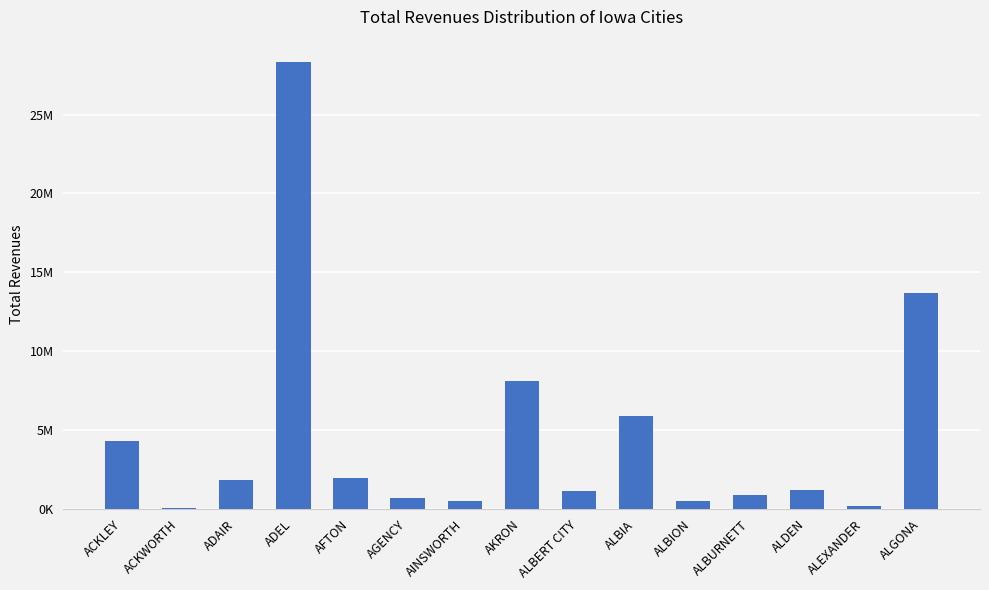

Are the bars horizontal?

No